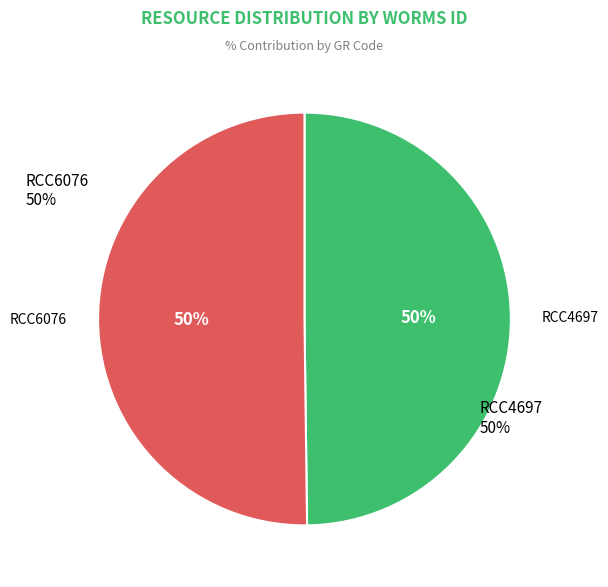

Which slice represents more than half of the pie?

RCC6076